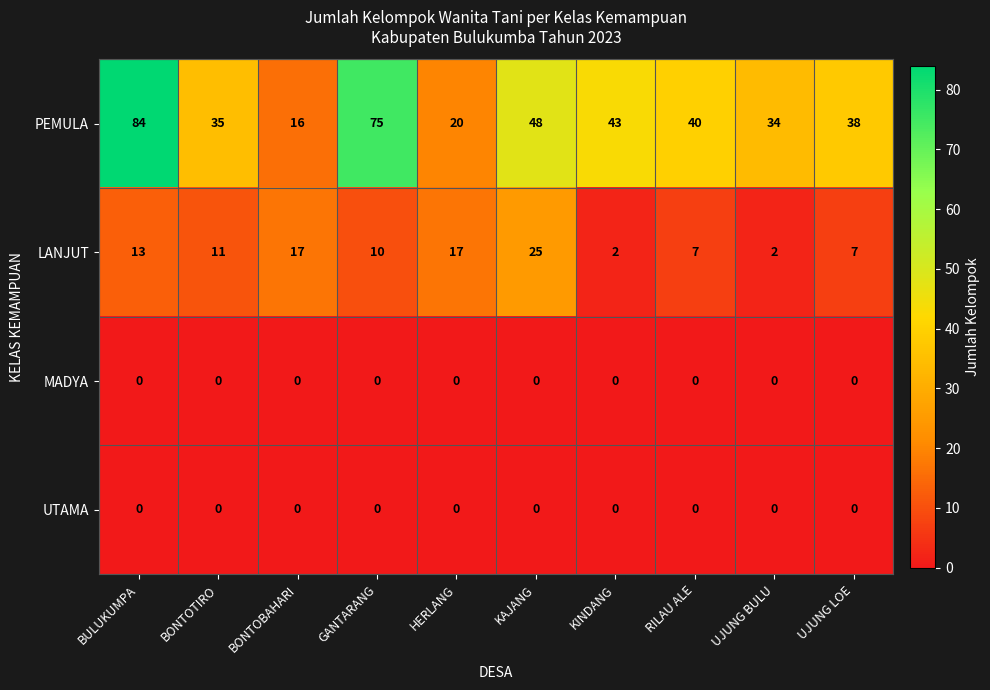

Count the number of categories in the chart.

10